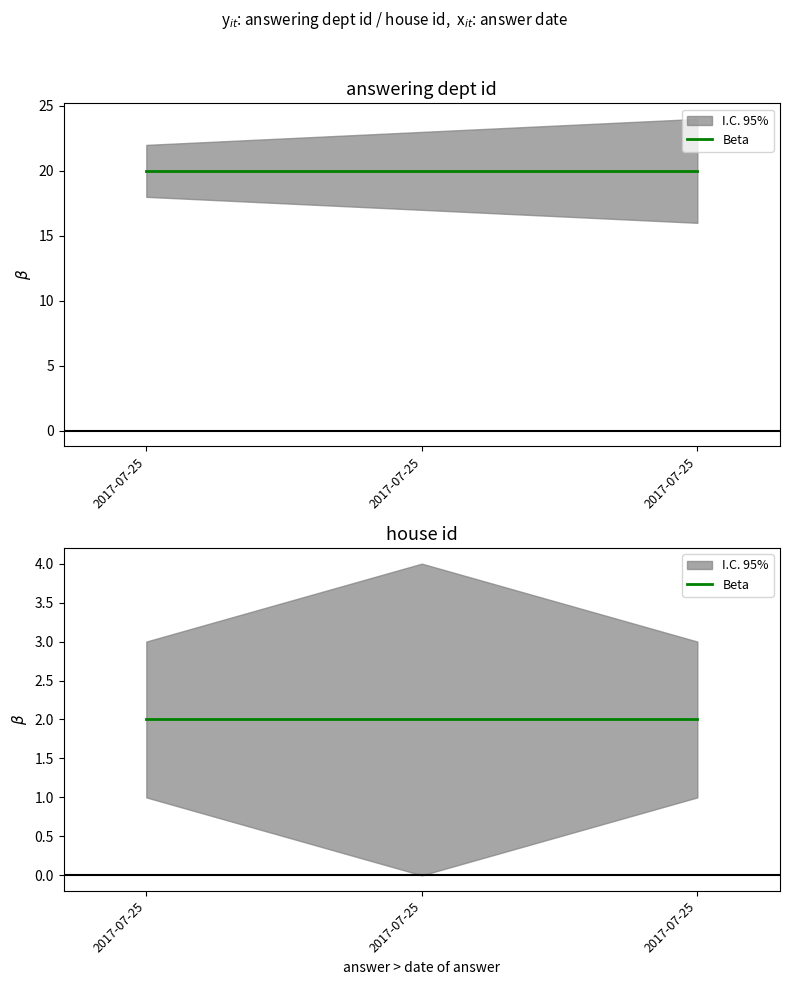

What is the total value across all series at 2017-07-25?

22